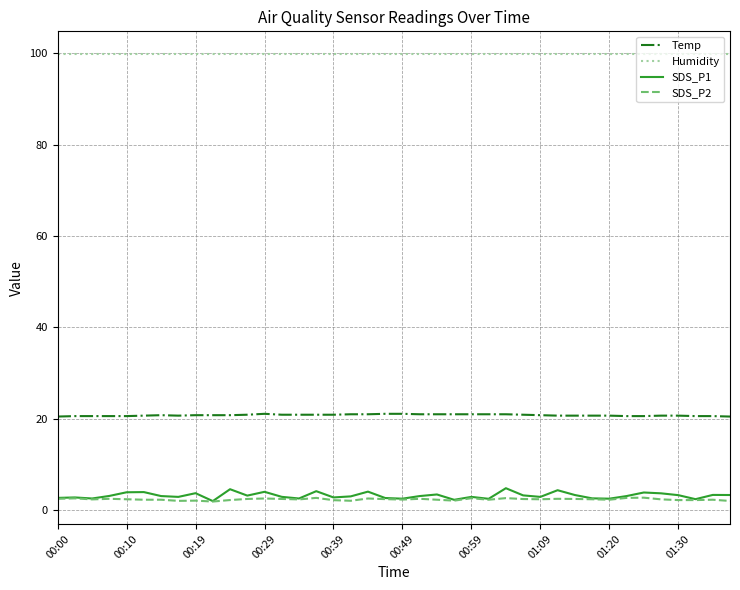

In SDS_P1, how many points are higher than both neighbors (excluding endpoints)?

13